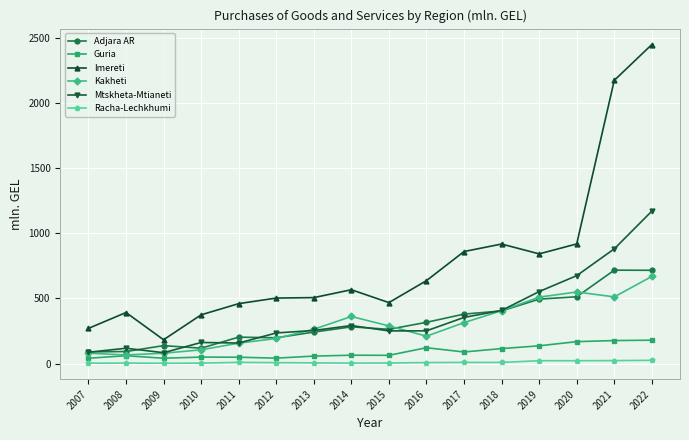

How many data points does each series have?

16